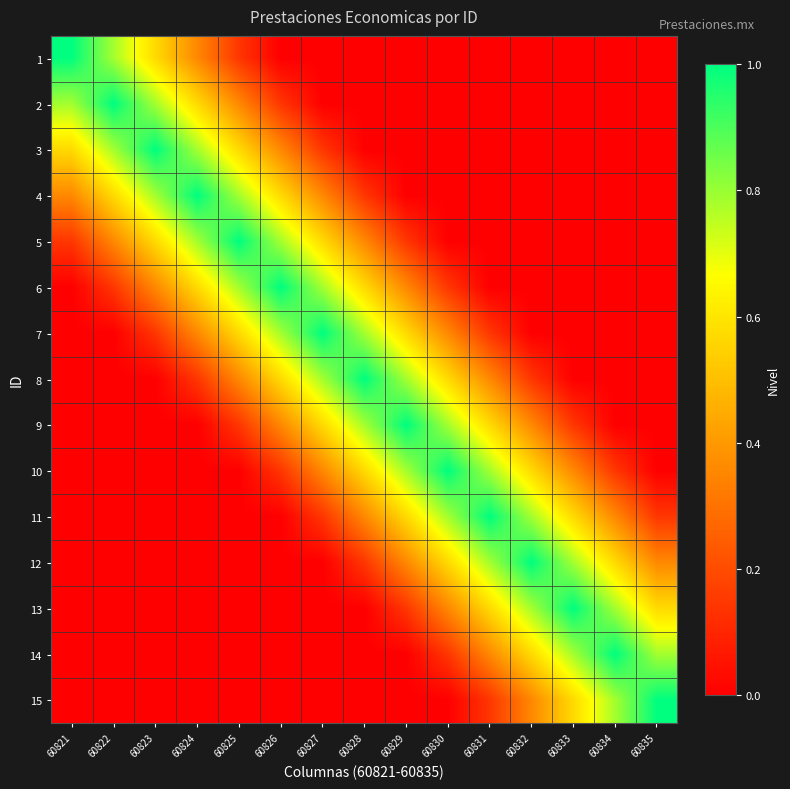

What is the difference between the highest and lowest values at 60825?

1.0